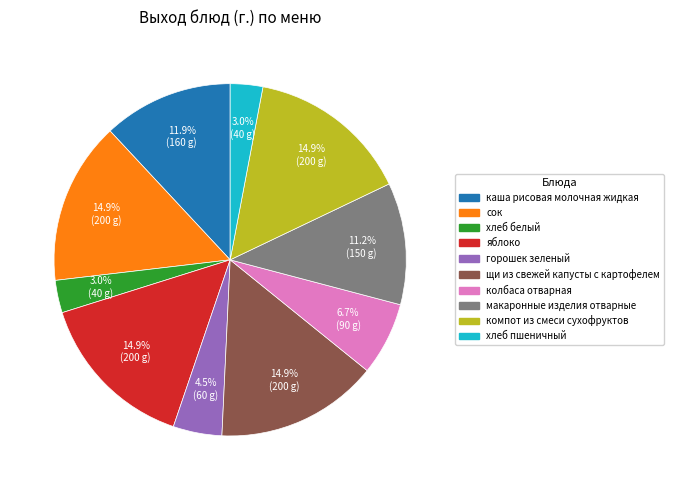

To the nearest percent, what is the average slice percentage?

10%